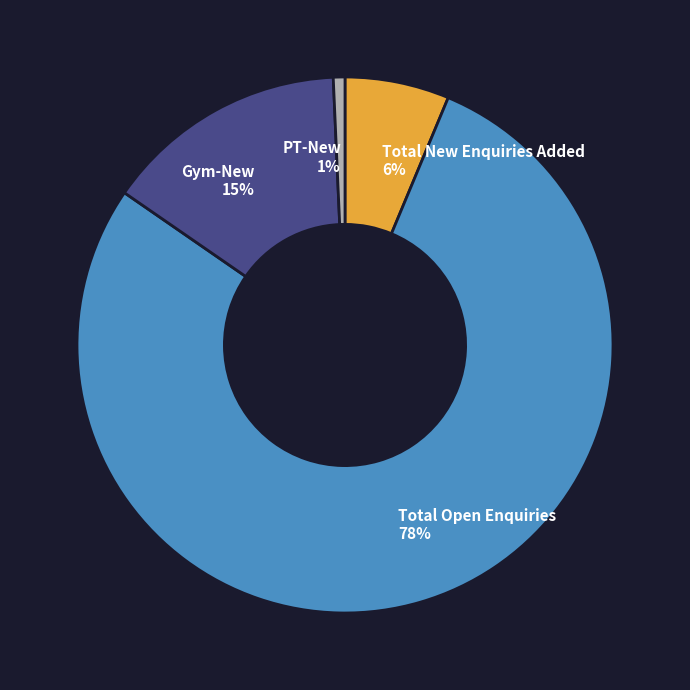

Do Gym-New 15% and PT-New 1% together represent more than half of the pie?

No